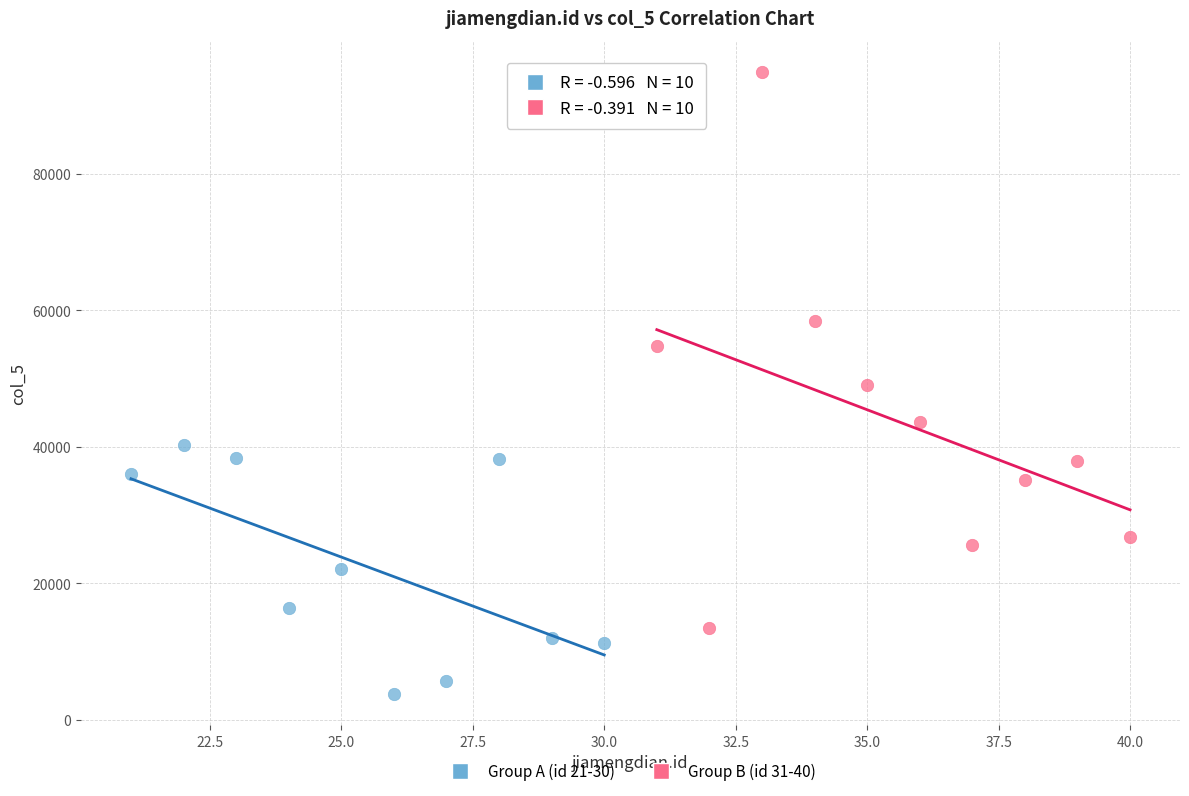

Which series reaches the minimum Y coordinate?

Group A (id 21-30)